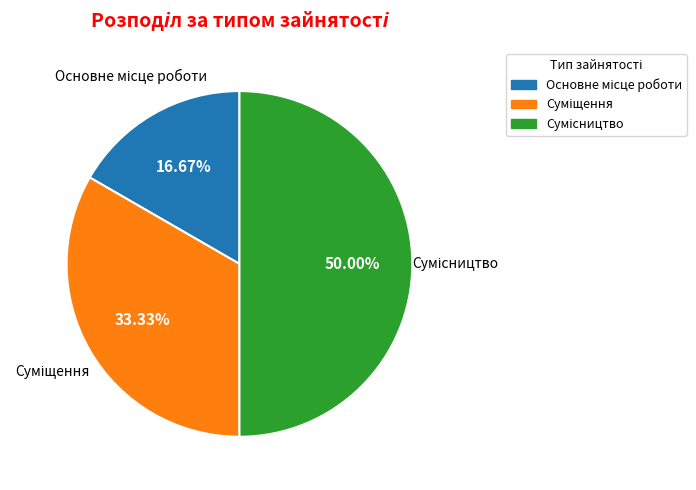

How many slices are in this pie chart?

3